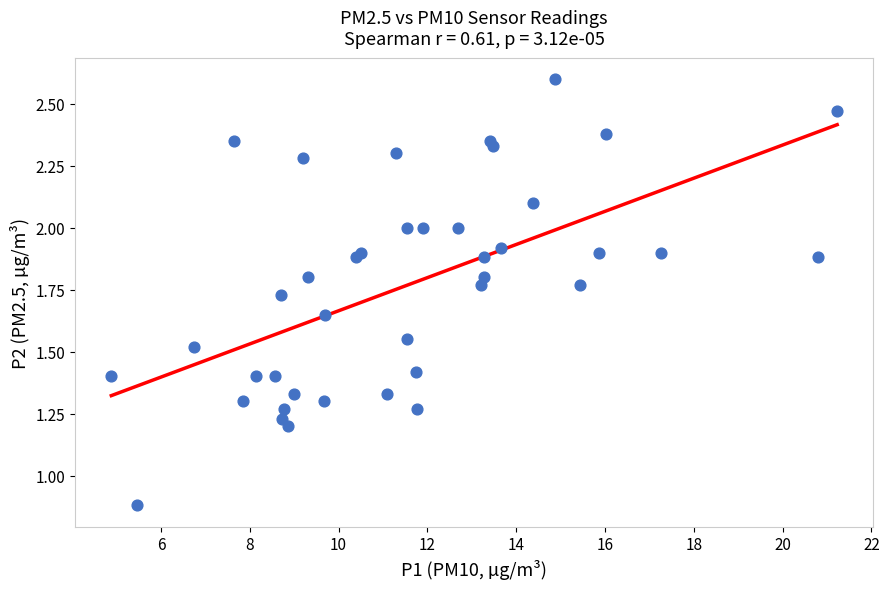

What is the range of X values (max minus min)?

16.4